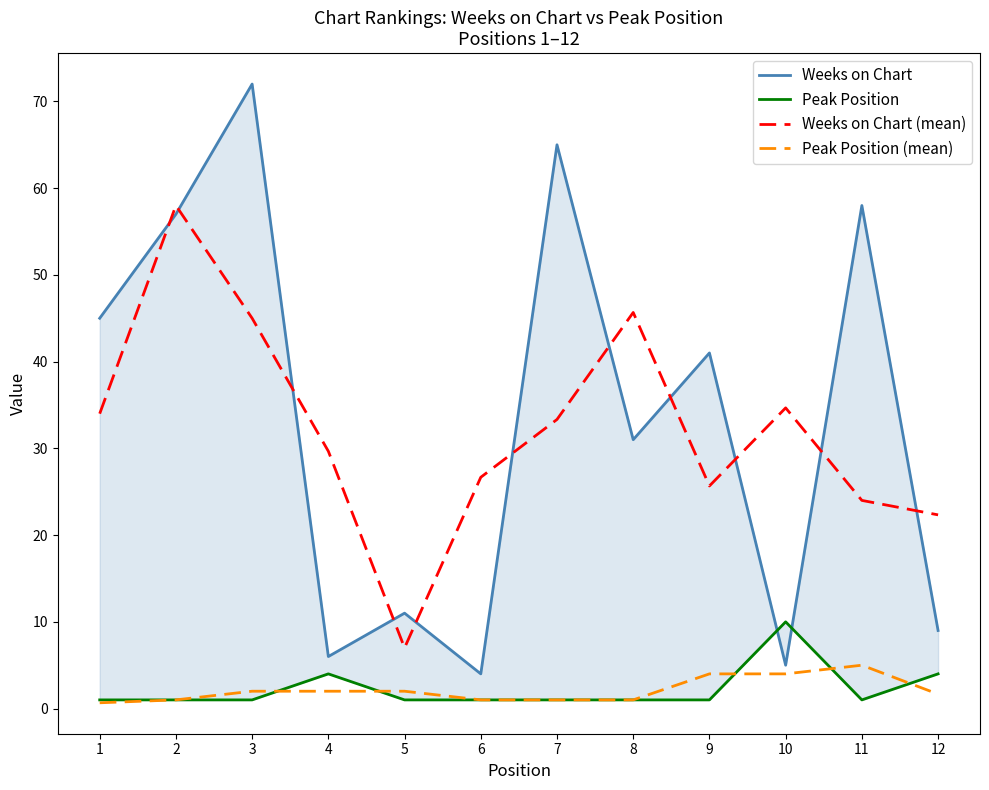

What is the value of the Weeks on Chart point at the 12th from the left?

9.0